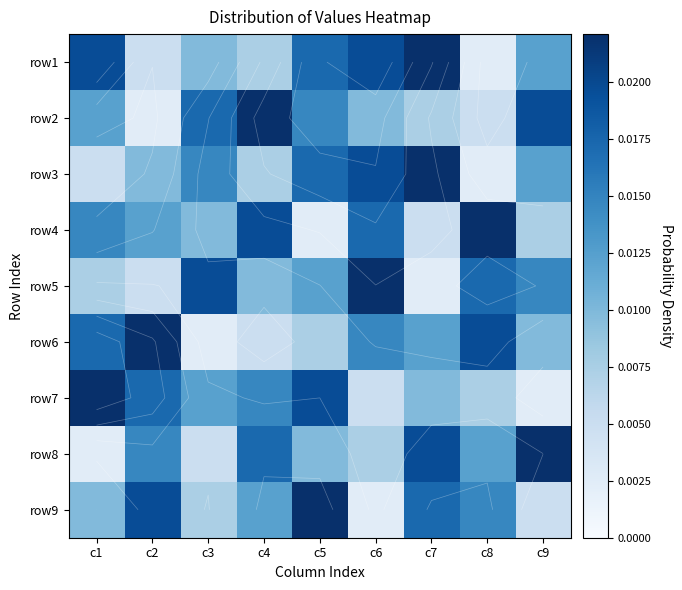

The row7 series shows 0.0 at c1. True or false?

False